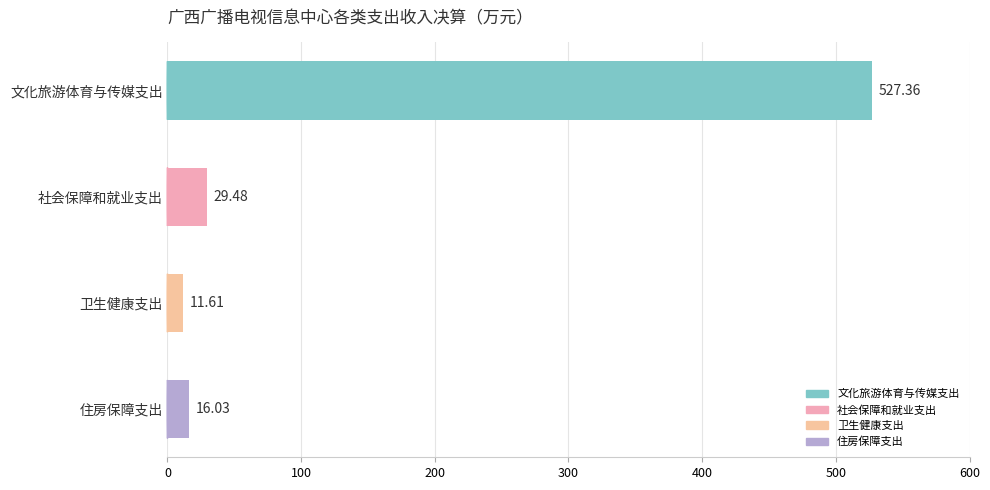

How many data points are less than 29?

2